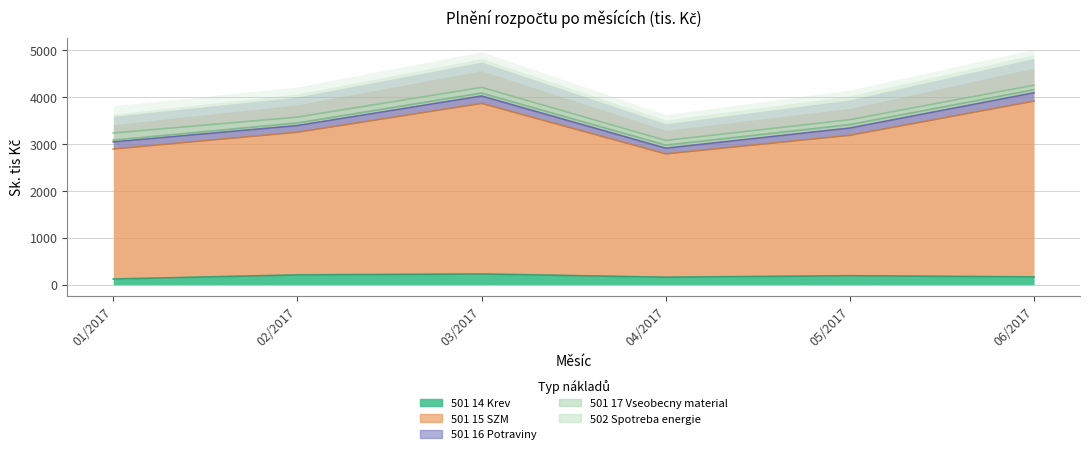

Rank the categories by 501 15 SZM value from highest to lowest.

06/2017, 03/2017, 02/2017, 05/2017, 01/2017, 04/2017